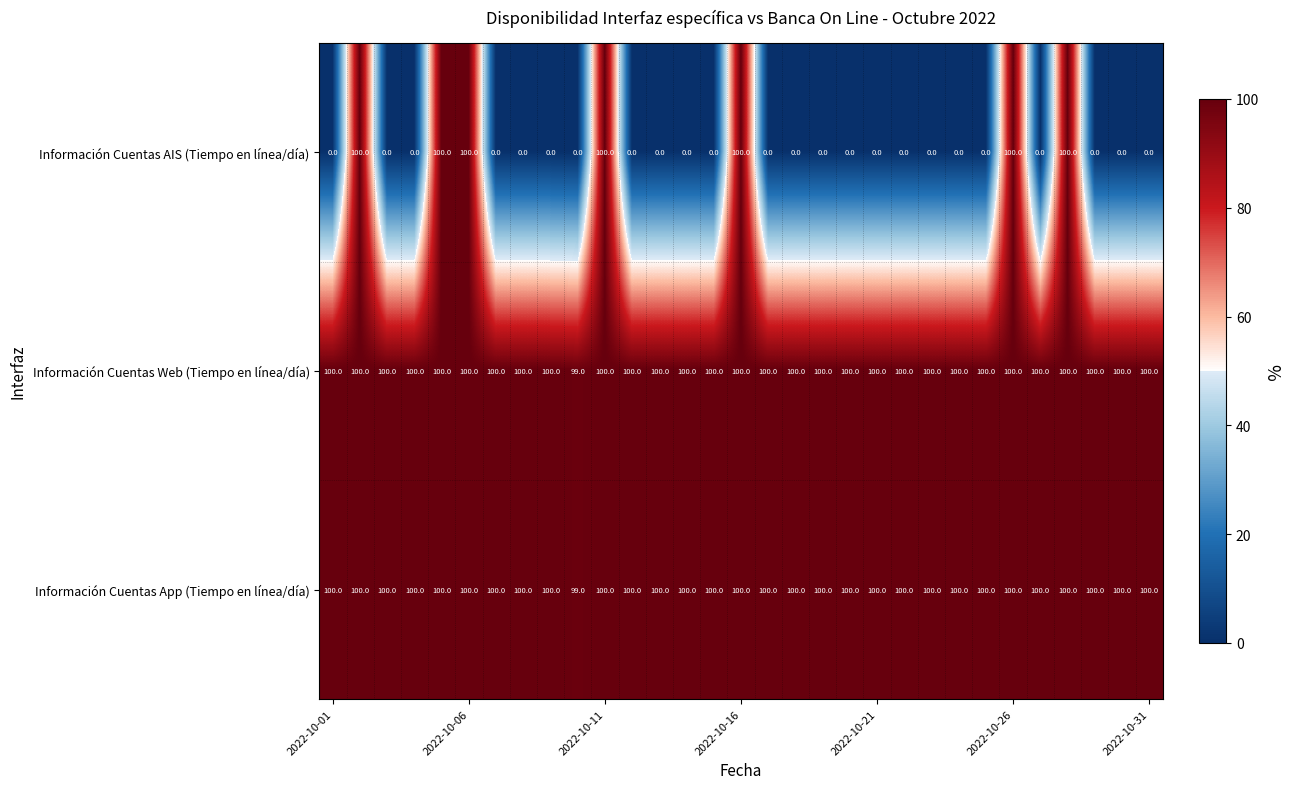

What is the maximum value shown in the chart?

100